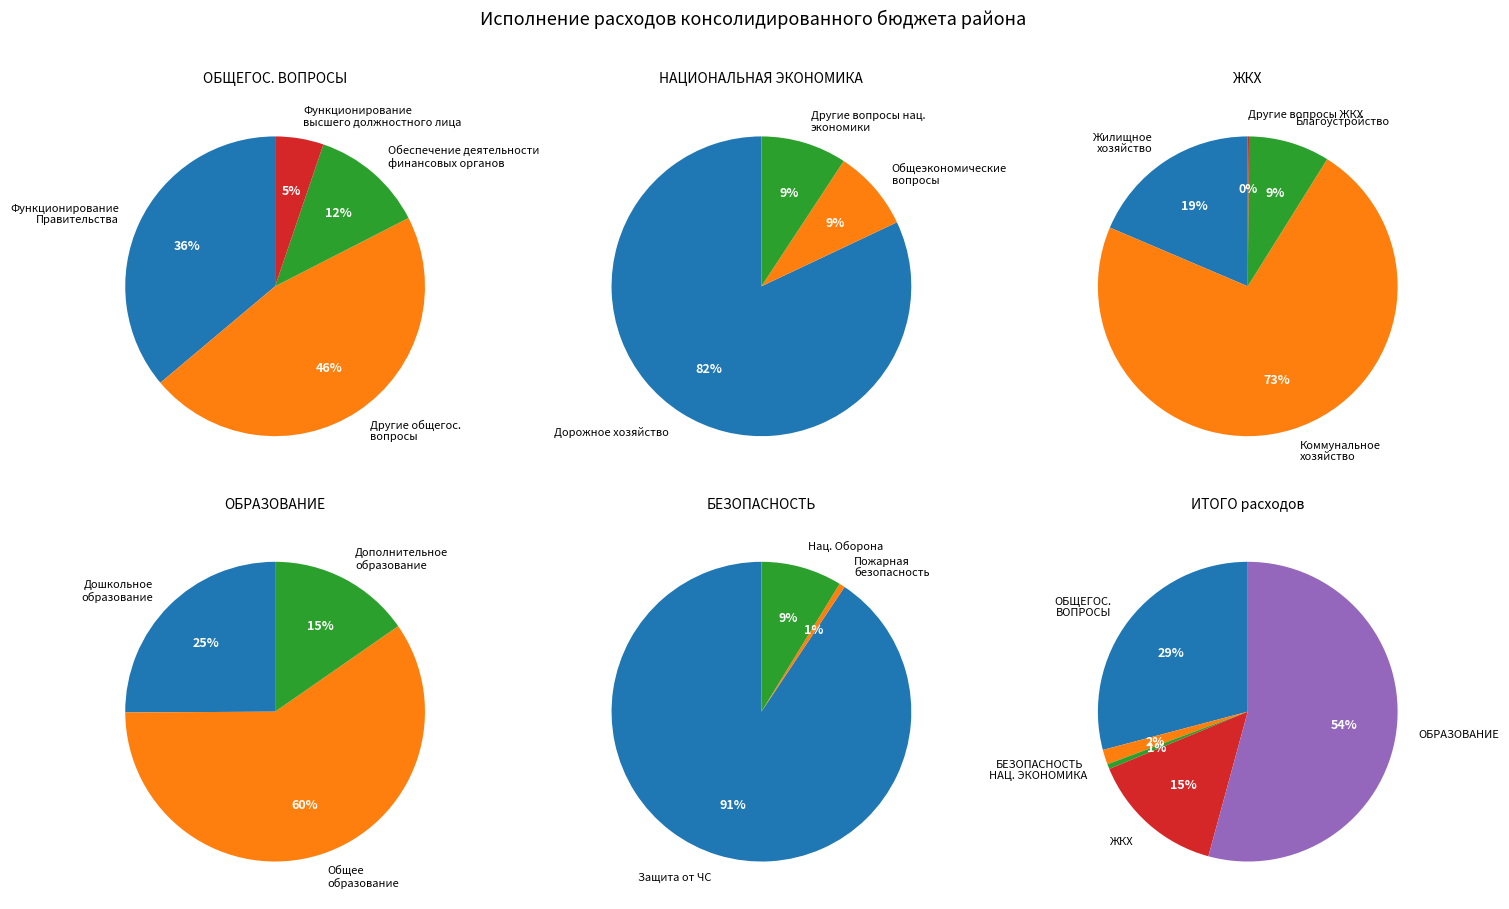

What is the total percentage of ОБЩЕГОСУДАРСТВЕННЫЕ ВОПРОСЫ and НАЦИОНАЛЬНАЯ ЭКОНОМИКА?

29.6%